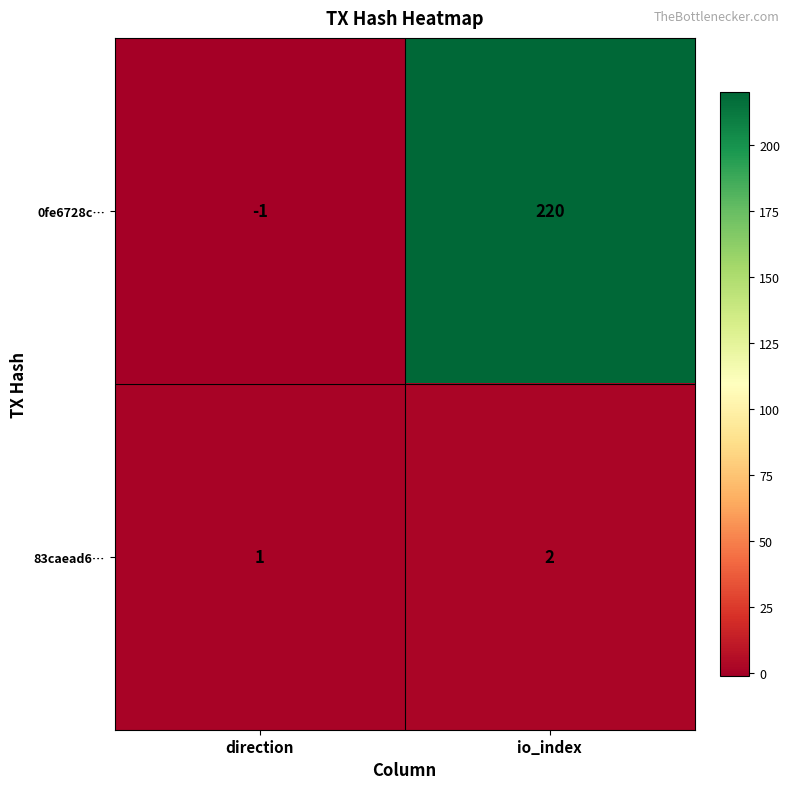

True or false: 83caead6… has a value of 2 at io_index.

True